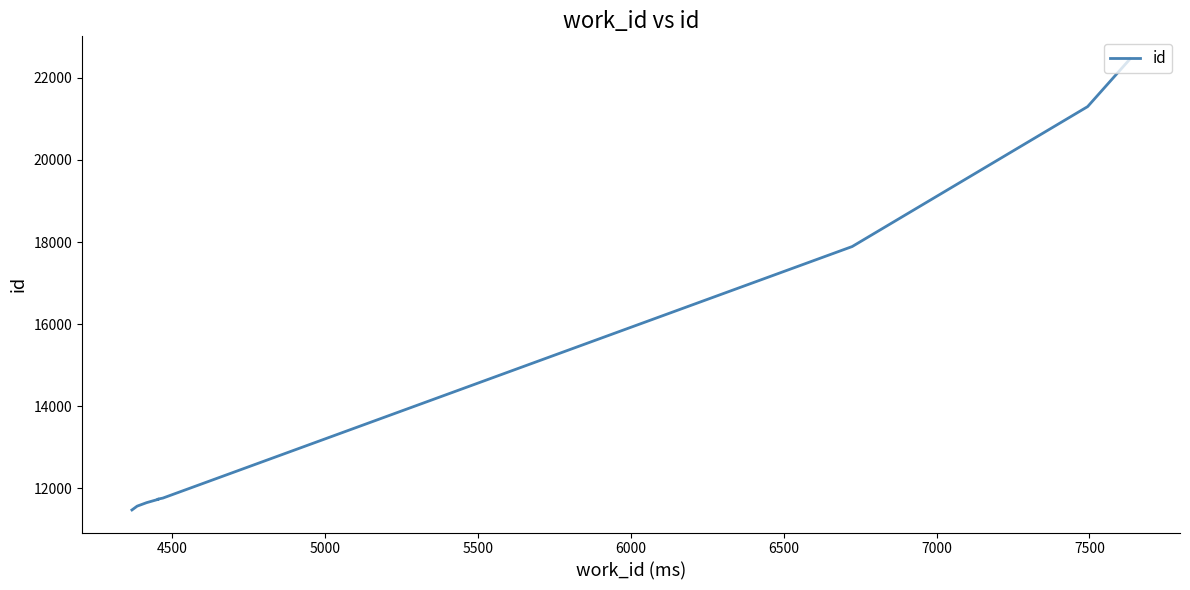

How many data points are less than 11737?

5